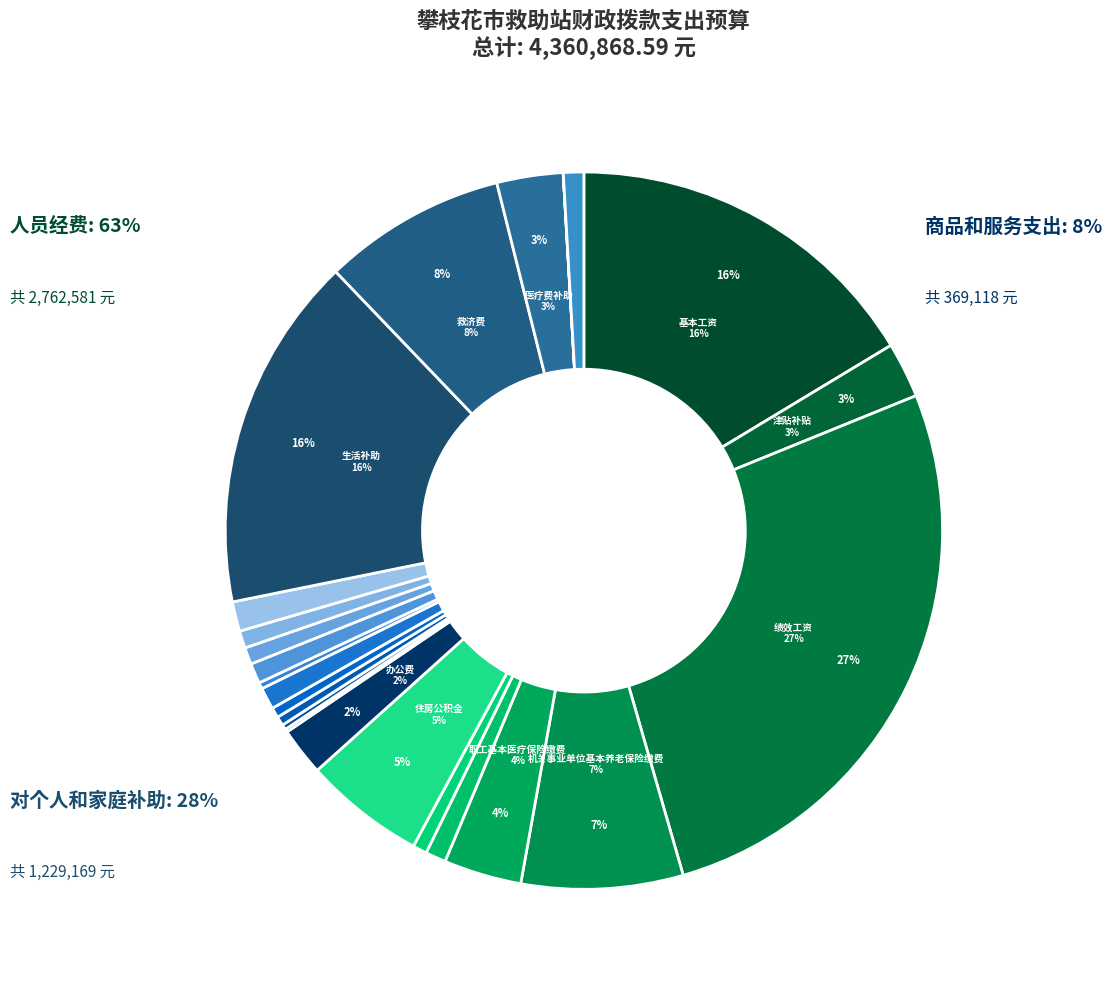

The 基本工资 slice represents 29% of the pie. True or false?

False